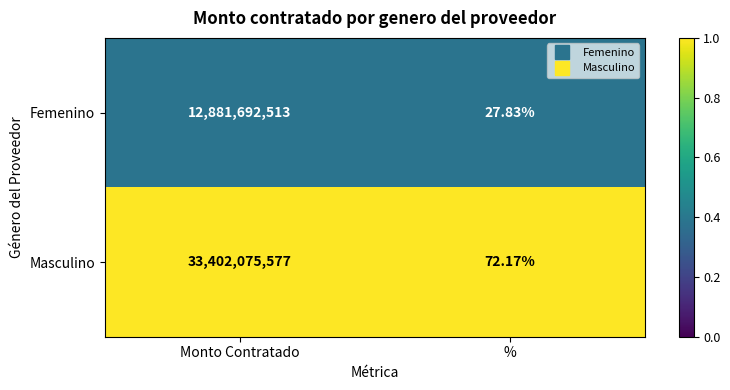

Between Monto Contratado and %, which series saw the biggest shift?

Masculino